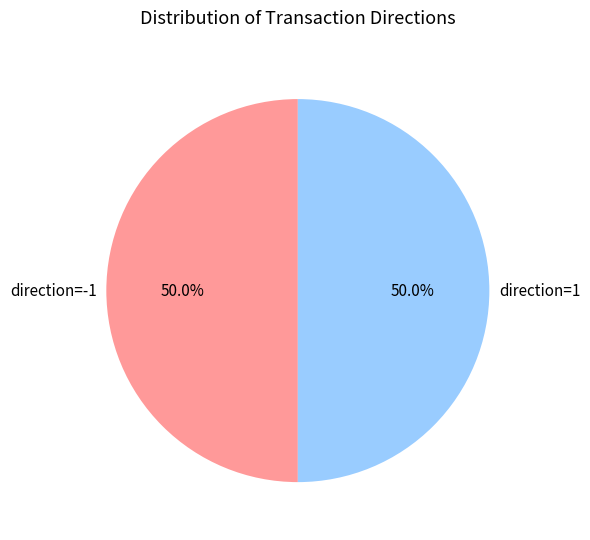

What is the ratio of the value at direction=-1 to the value at direction=1?

1.0